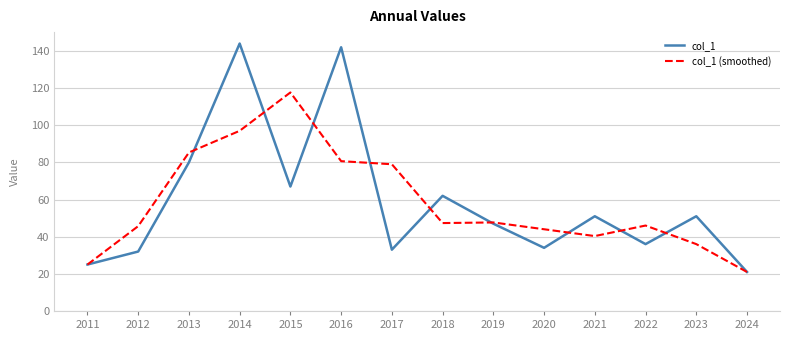

What is the difference between the maximum and second lowest values in the col_1 series?

119.0